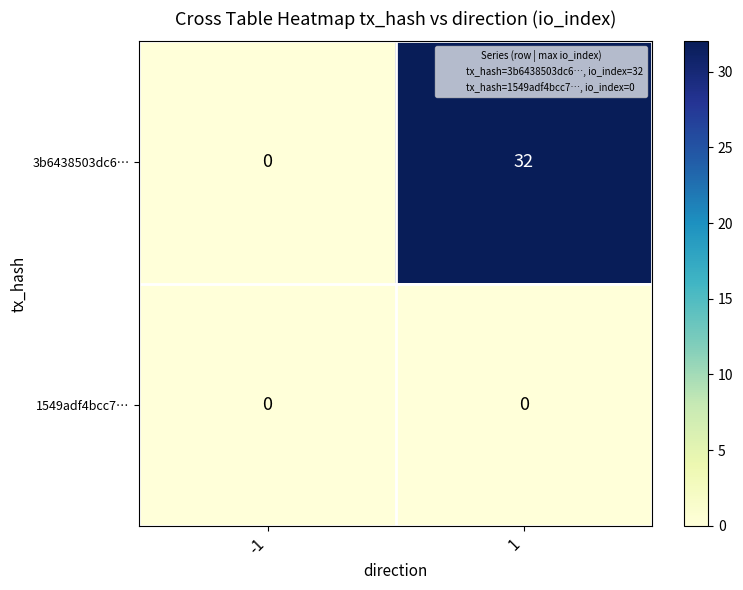

What is the approximate value of 3b6438503dc6… at 1?

32